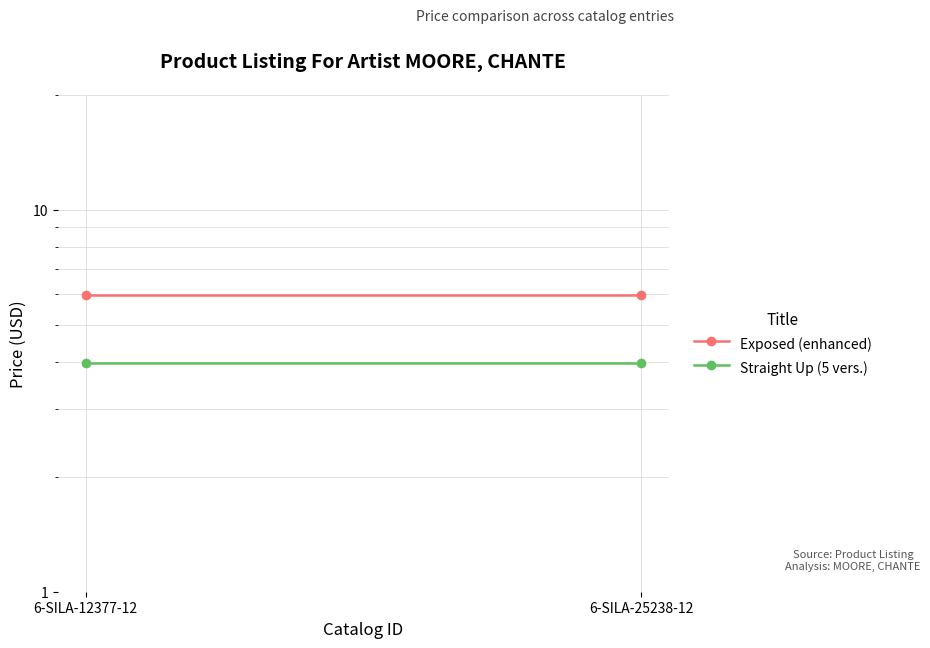

The value of Straight Up (5 vers.) at 6-SILA-25238-12 is 2.0. True or false?

False